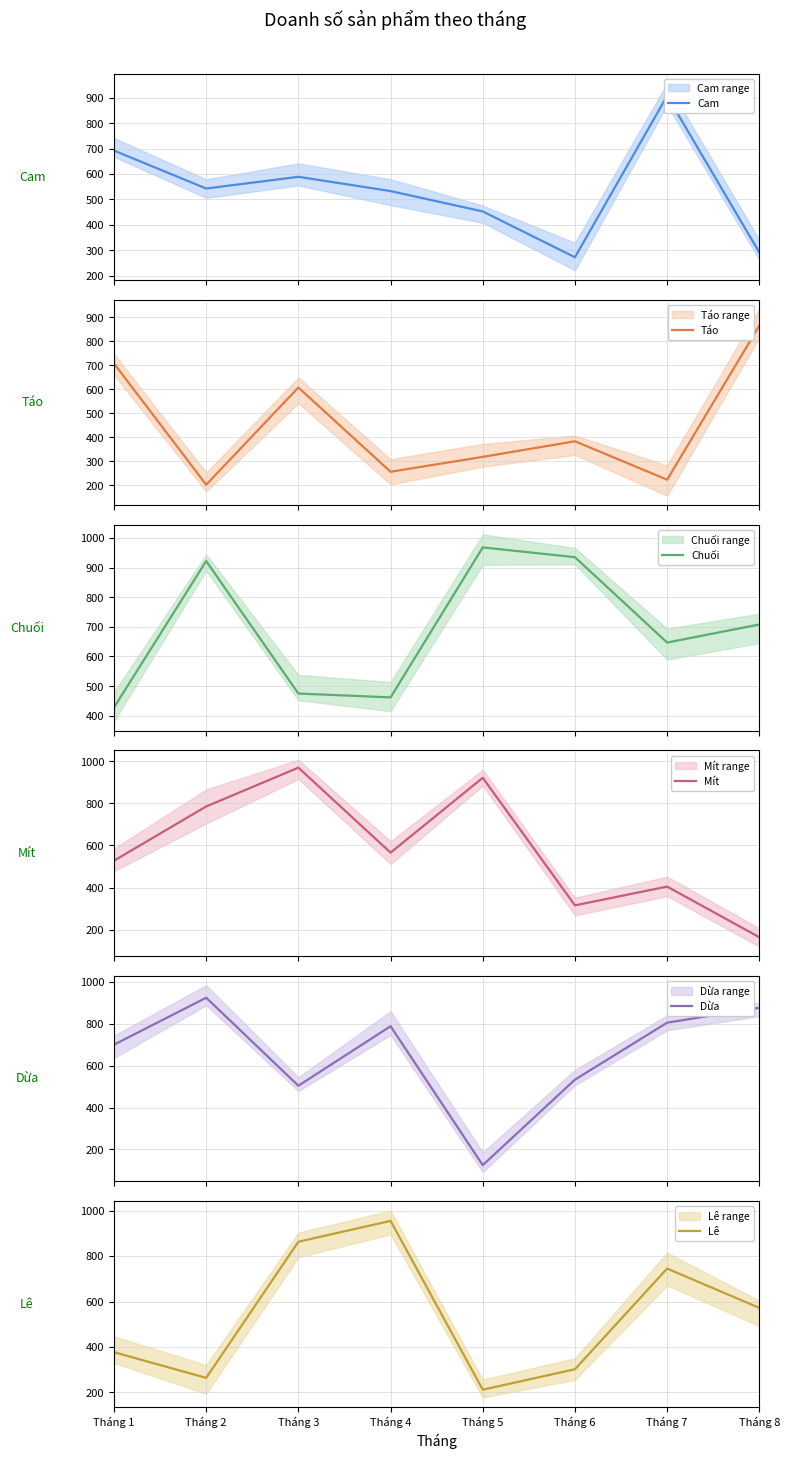

True or false: Lê has a value of 231 at Tháng 7.

False